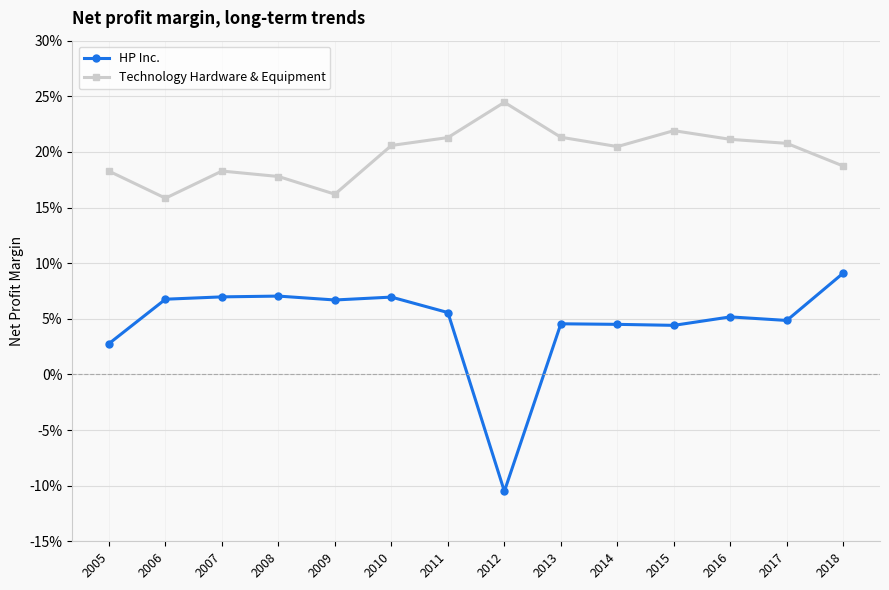

List the labels in order of Technology Hardware & Equipment value, largest first.

2012, 2015, 2013, 2011, 2016, 2017, 2010, 2014, 2018, 2007, 2005, 2008, 2009, 2006